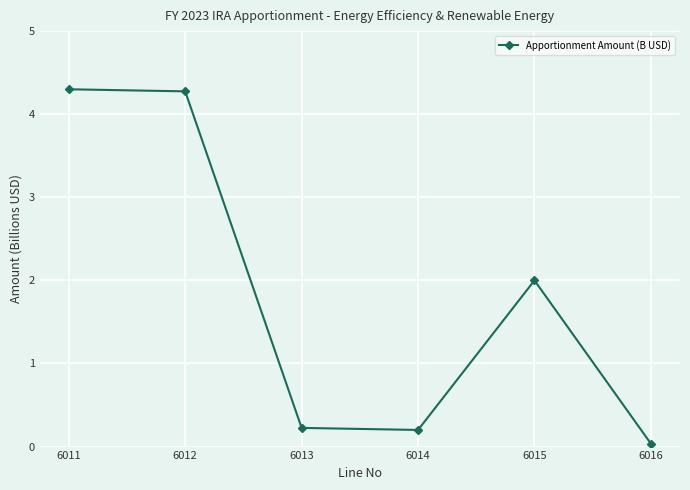

Which has a higher value, 6013 or 6015?

6015